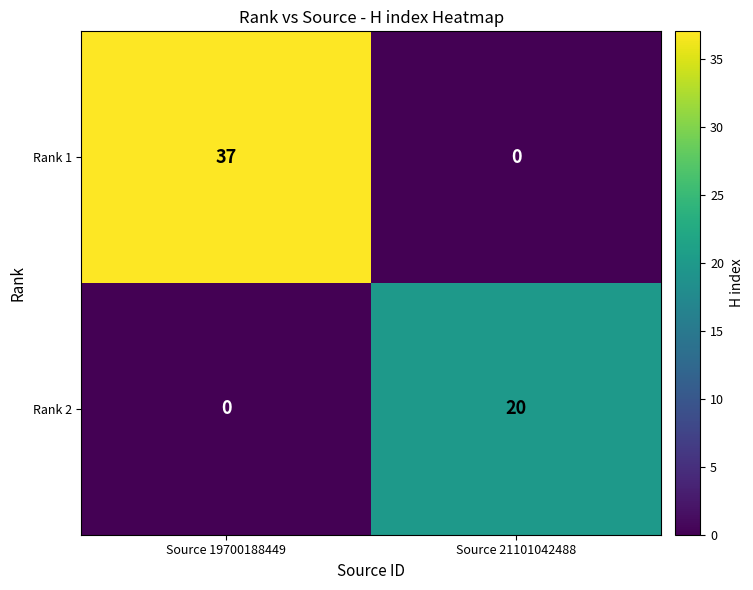

At which category is the sum across all series the highest?

Source 19700188449